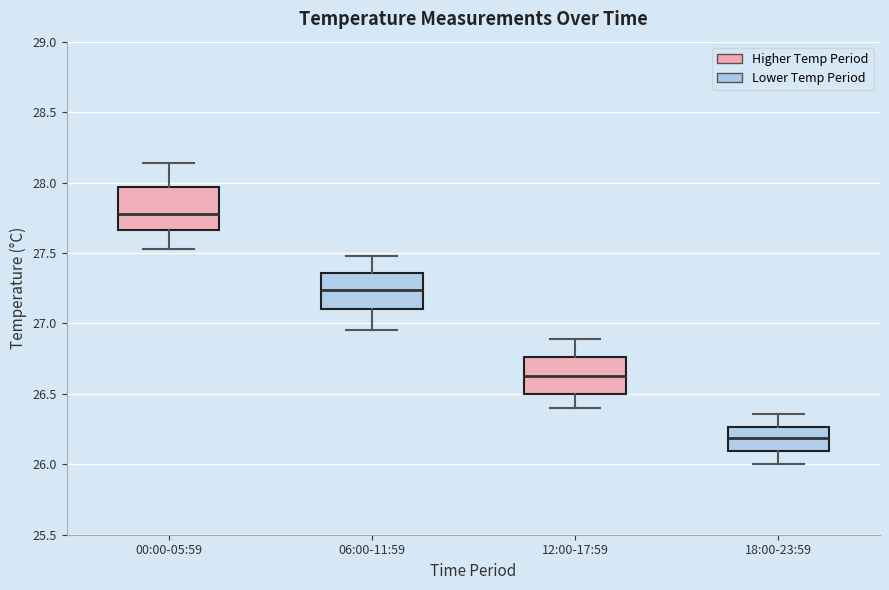

Reading left to right, transcribe this box plot: for each box, give where its median line is, the range the box spans, and where its two whiskers end, as read against the y-axis. The values are not printed on the chart, so give them approximately, as read against the axis.

00:00-05:59: median 27.80, box 27.65 to 27.95, whiskers 27.55 to 28.15
06:00-11:59: median 27.25, box 27.10 to 27.35, whiskers 26.95 to 27.50
12:00-17:59: median 26.65, box 26.50 to 26.75, whiskers 26.40 to 26.90
18:00-23:59: median 26.20, box 26.10 to 26.25, whiskers 26.00 to 26.35